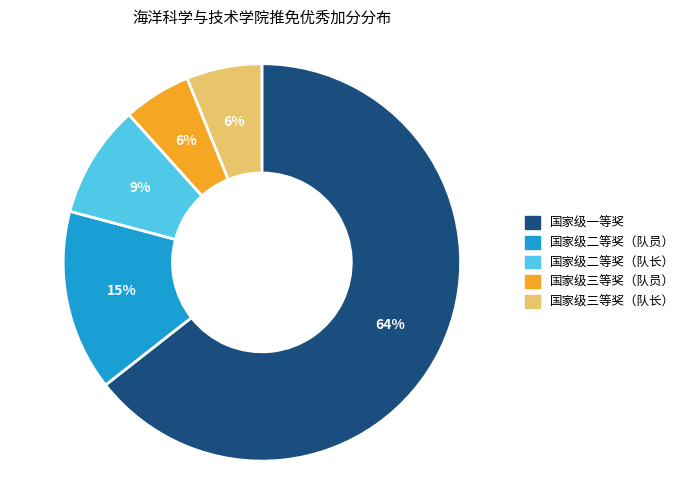

What is the largest slice in the pie chart?

国家级一等奖